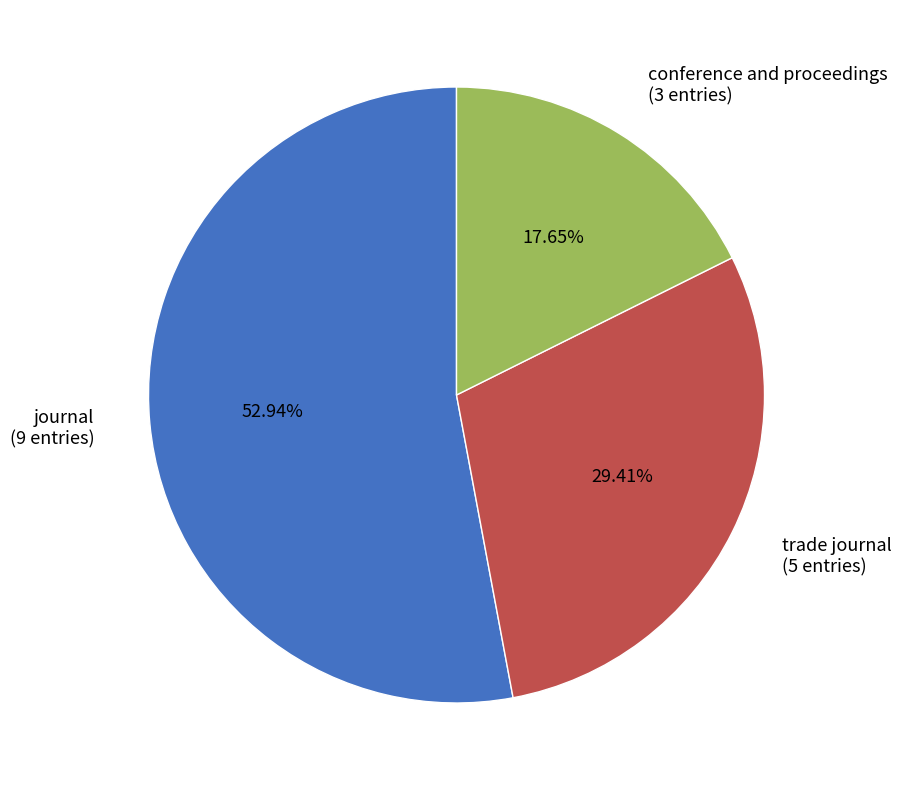

To the nearest percent, what portion does journal represent?

53%